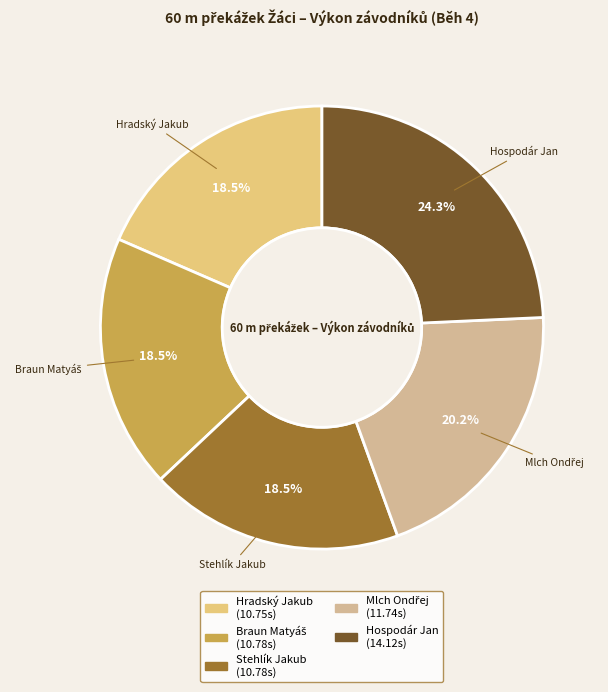

Which has a higher value, Stehlík Jakub or Hospodár Jan?

Hospodár Jan